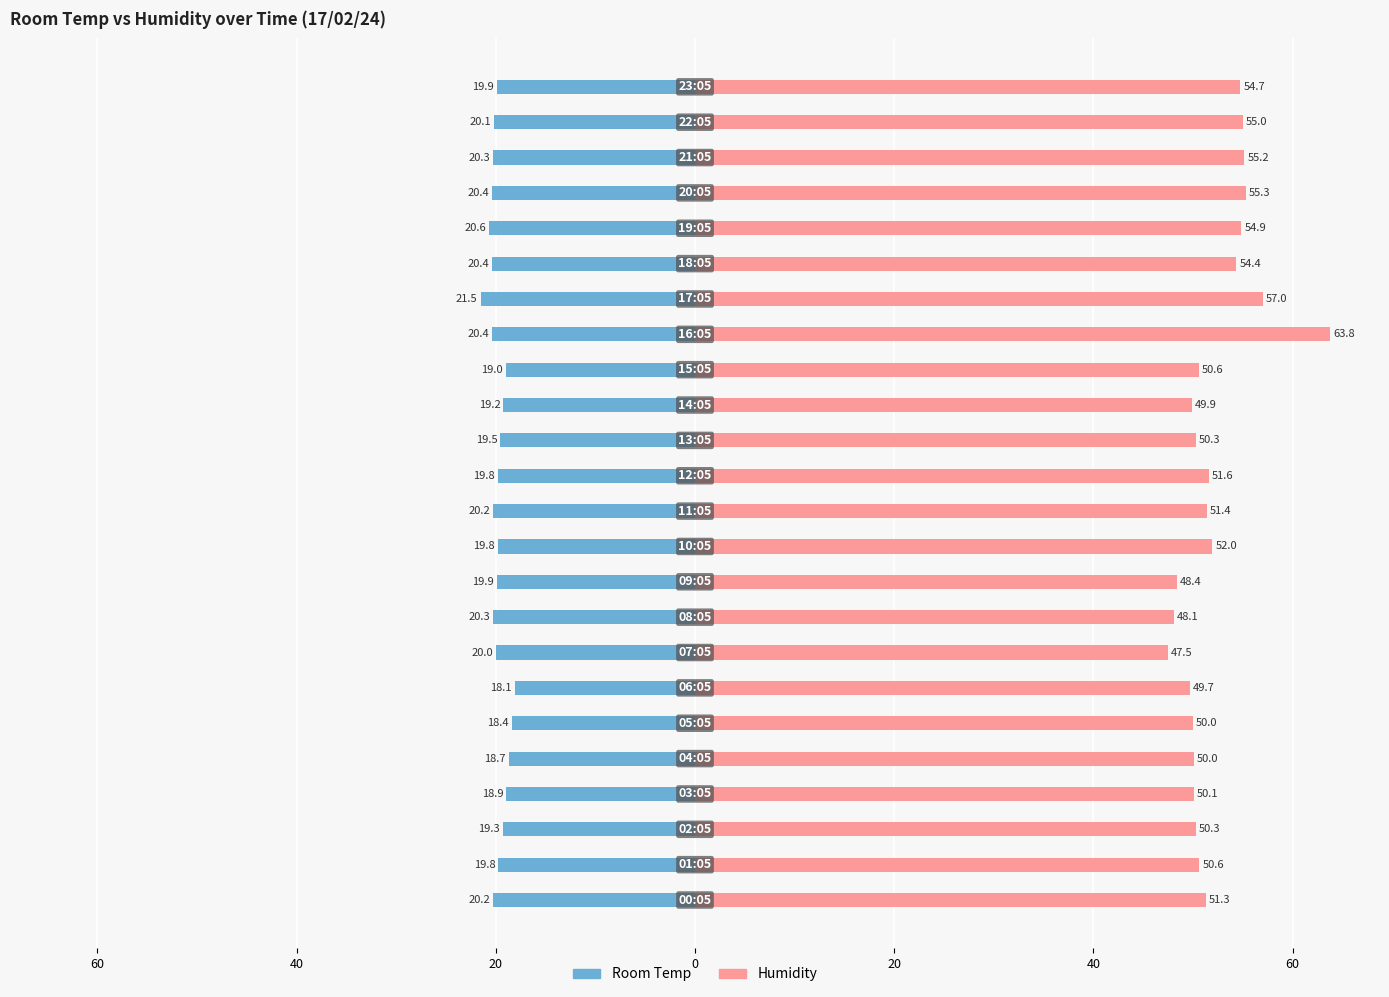

What is the maximum value shown in the chart?

63.8